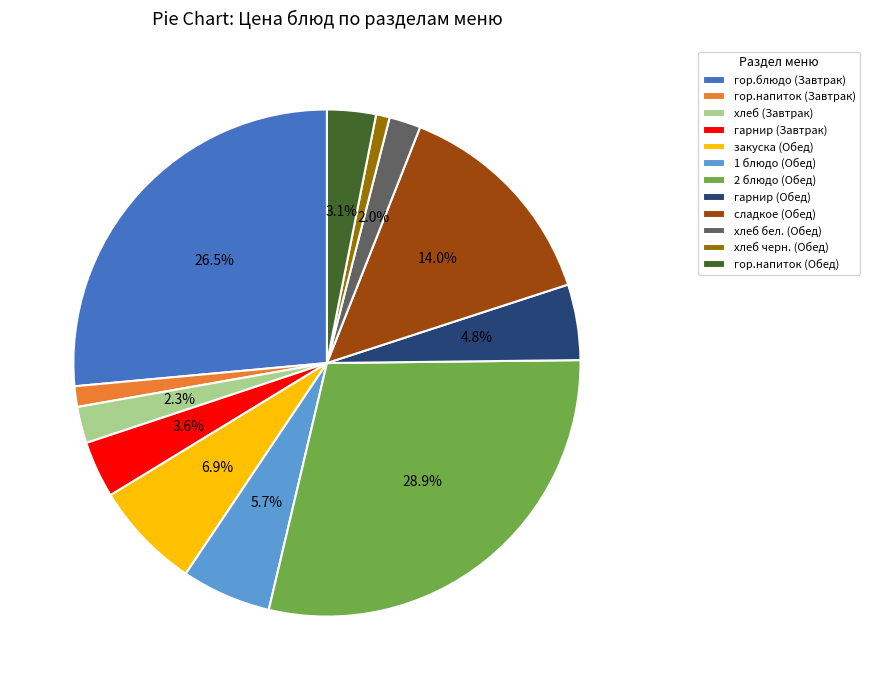

Which slice is the largest?

2 блюдо (Обед)